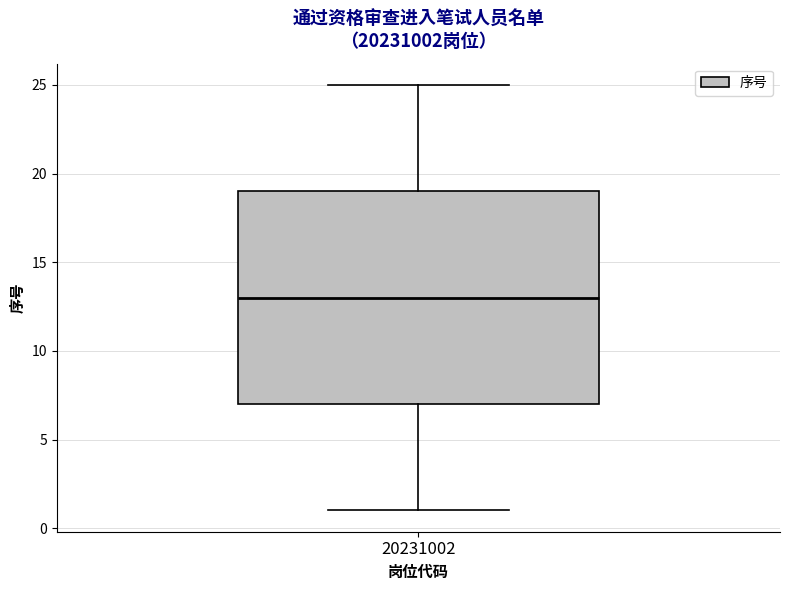

Read this box plot against the y-axis: the position of the median line, the range covered by the box, and the ends of both whiskers. The values are not printed on the chart, so give them approximately, as read against the axis.

median 13, box 7 to 19, whiskers 1 to 25